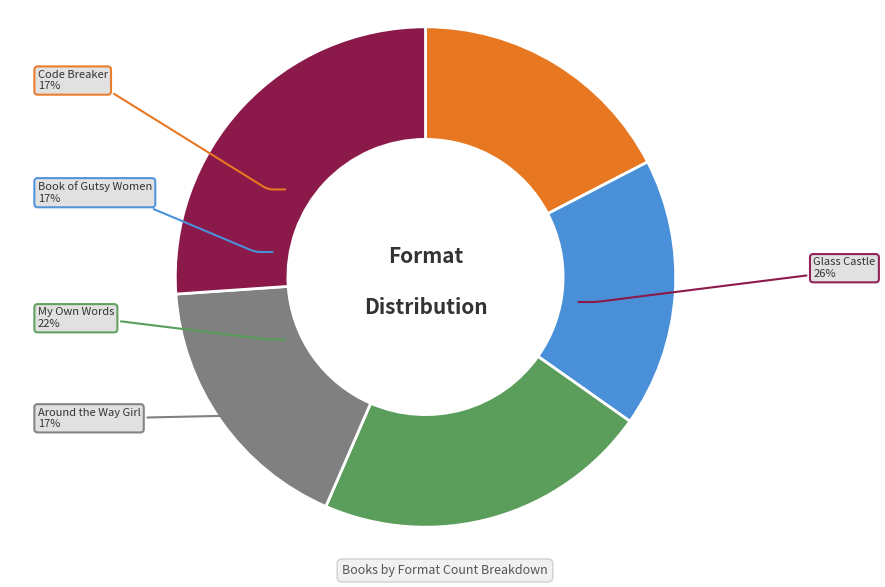

To the nearest percent, what is the difference between the My Own Words and Code Breaker slice percentages?

4%